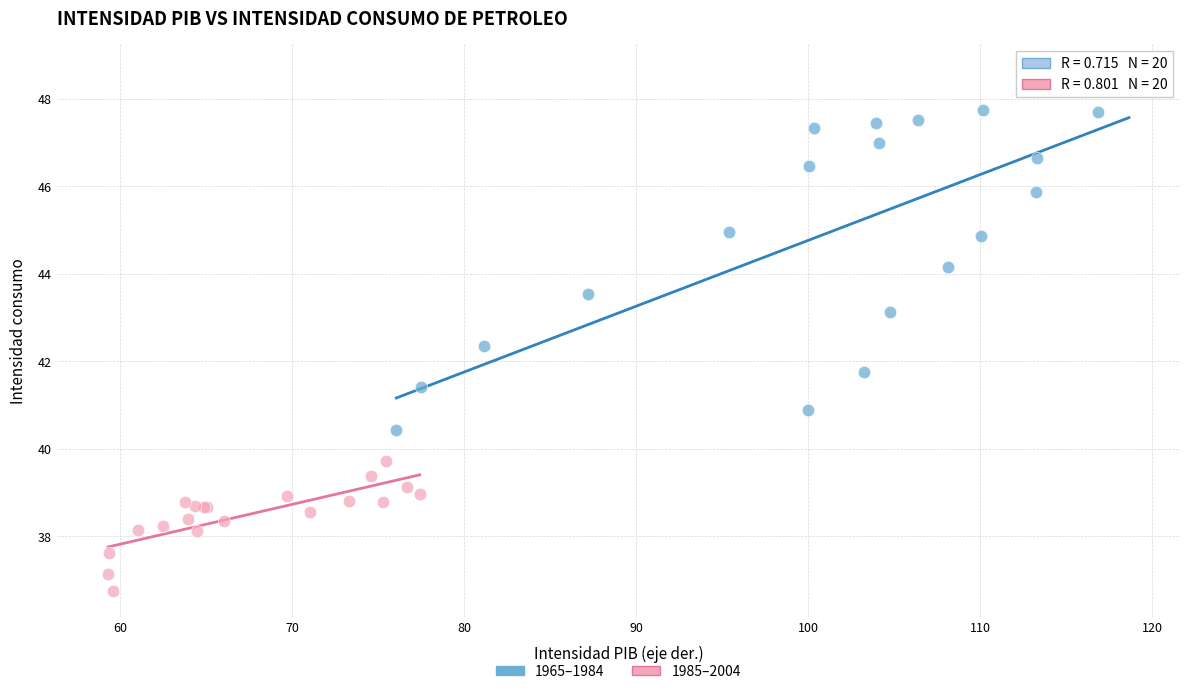

Which series has the widest spread of Y values?

1965–1984